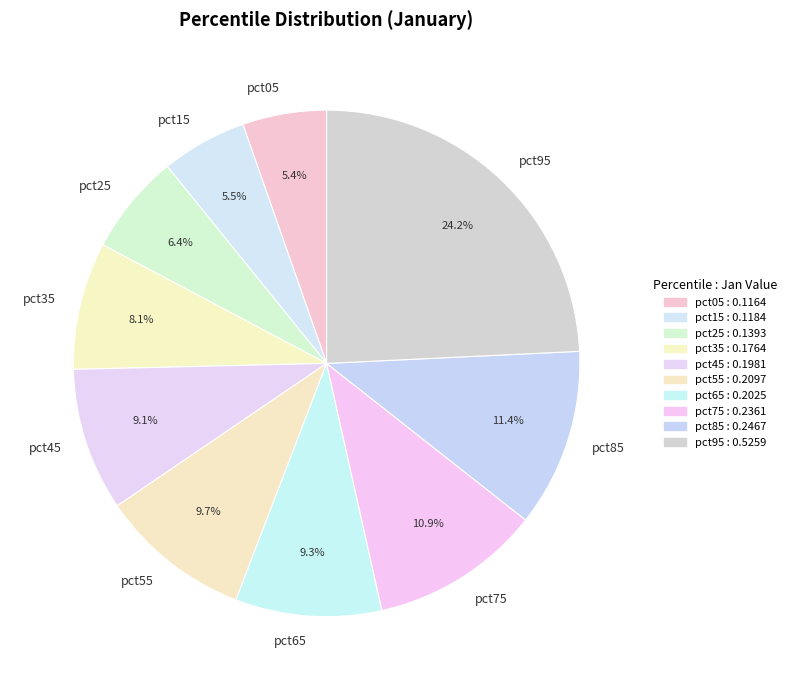

Count the number of slices in the pie.

10